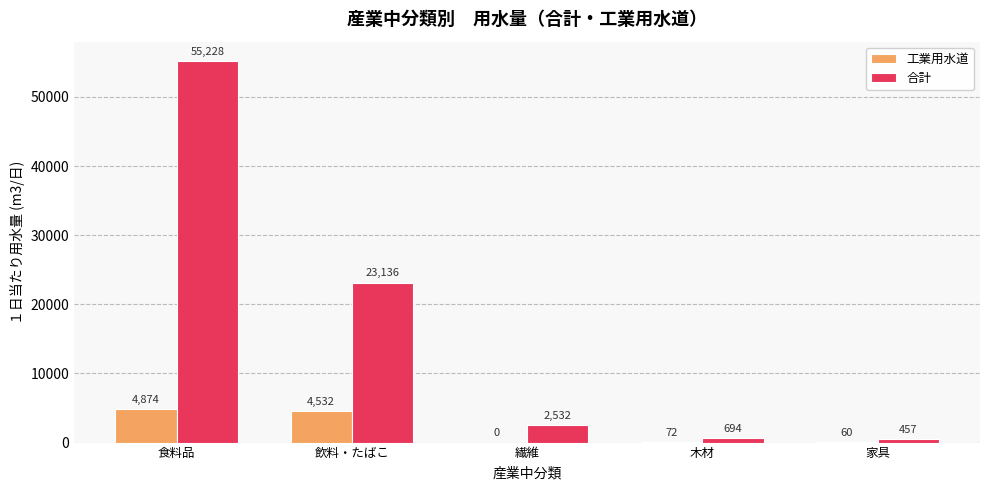

Reading left to right, what are all the values shown in this chart?

工業用水道: 食料品=4874	飲料・たばこ=4532	繊維=0	木材=72	家具=60
合計: 食料品=55228	飲料・たばこ=23136	繊維=2532	木材=694	家具=457